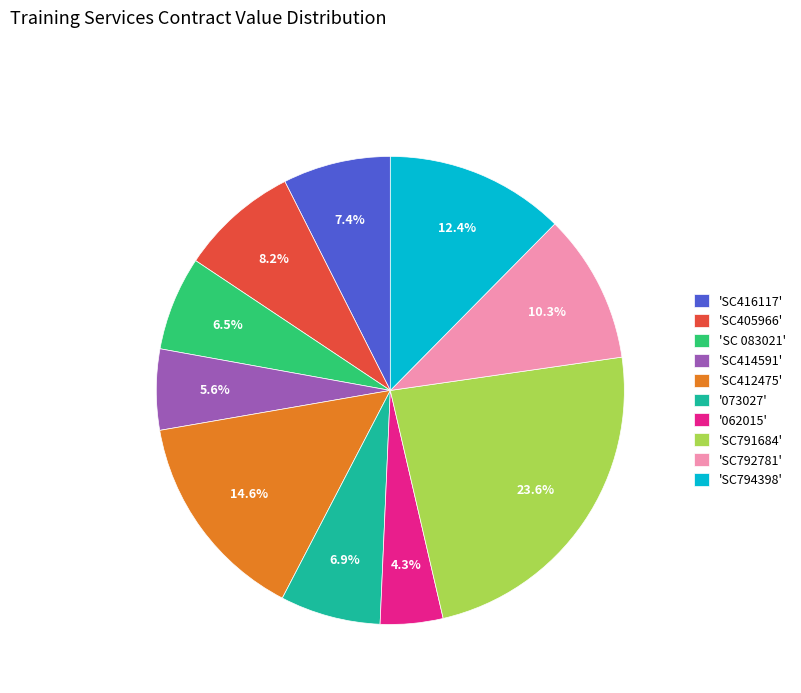

Which slice is the largest?

'SC791684'